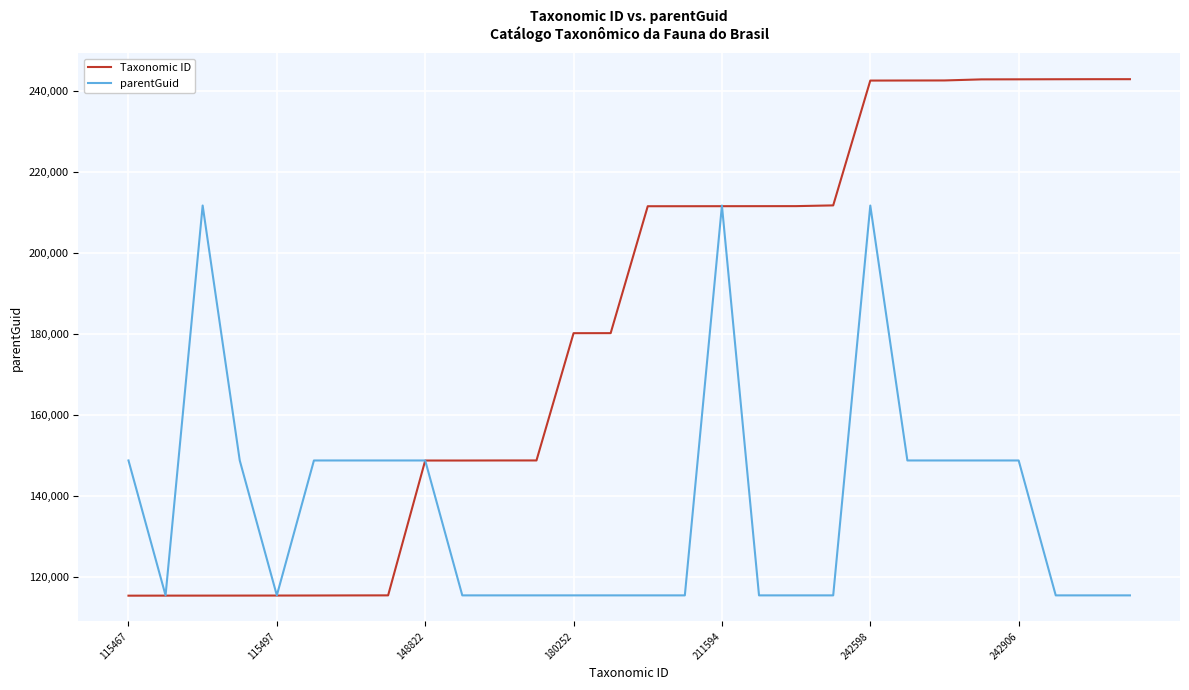

What is the difference between the second highest and minimum values in the parentGuid series?

96222